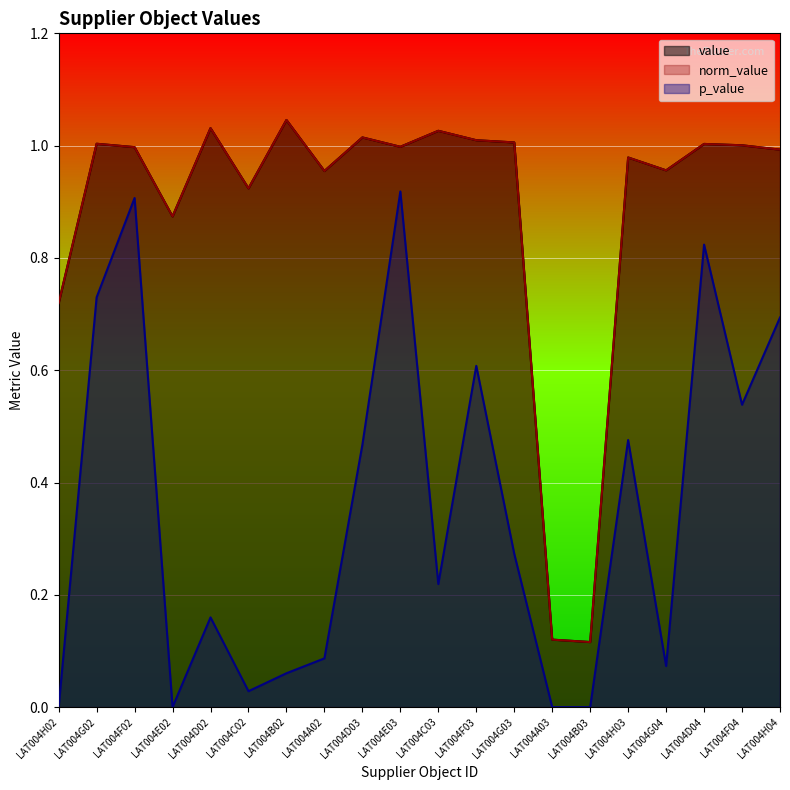

Reading left to right, what are all the values shown in this chart?

value: LAT004H02=0.7	LAT004G02=1.0	LAT004F02=1.0	LAT004E02=0.9	LAT004D02=1.0	LAT004C02=0.9	LAT004B02=1.0	LAT004A02=1.0	LAT004D03=1.0	LAT004E03=1.0	LAT004C03=1.0	LAT004F03=1.0	LAT004G03=1.0	LAT004A03=0.1	LAT004B03=0.1	LAT004H03=1.0	LAT004G04=1.0	LAT004D04=1.0	LAT004F04=1.0	LAT004H04=1.0
norm_value: LAT004H02=0.7	LAT004G02=1.0	LAT004F02=1.0	LAT004E02=0.9	LAT004D02=1.0	LAT004C02=0.9	LAT004B02=1.0	LAT004A02=1.0	LAT004D03=1.0	LAT004E03=1.0	LAT004C03=1.0	LAT004F03=1.0	LAT004G03=1.0	LAT004A03=0.1	LAT004B03=0.1	LAT004H03=1.0	LAT004G04=1.0	LAT004D04=1.0	LAT004F04=1.0	LAT004H04=1.0
p_value: LAT004H02=0.0	LAT004G02=0.7	LAT004F02=0.9	LAT004E02=0.0	LAT004D02=0.2	LAT004C02=0.0	LAT004B02=0.1	LAT004A02=0.1	LAT004D03=0.5	LAT004E03=0.9	LAT004C03=0.2	LAT004F03=0.6	LAT004G03=0.3	LAT004A03=0.0	LAT004B03=0.0	LAT004H03=0.5	LAT004G04=0.1	LAT004D04=0.8	LAT004F04=0.5	LAT004H04=0.7